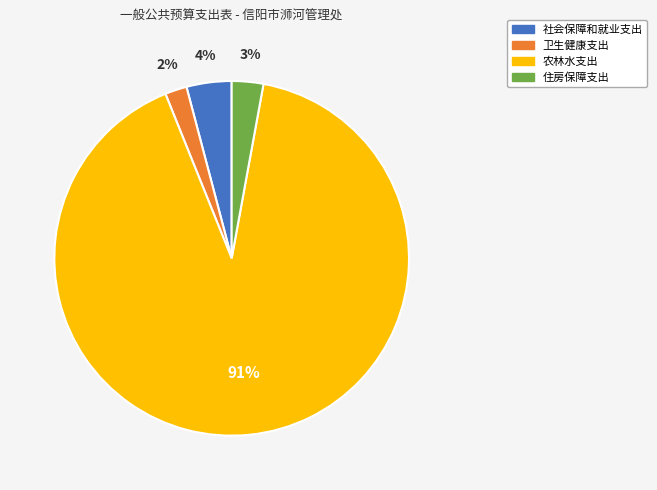

How many segments does this pie chart have?

4